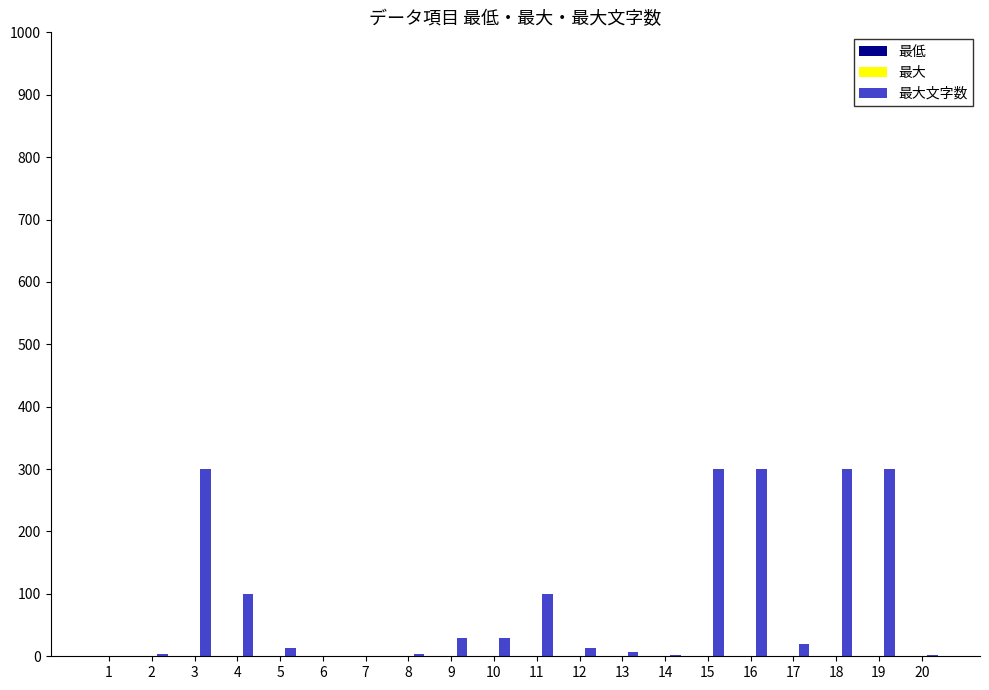

Which series has the largest range (max minus min)?

最大文字数